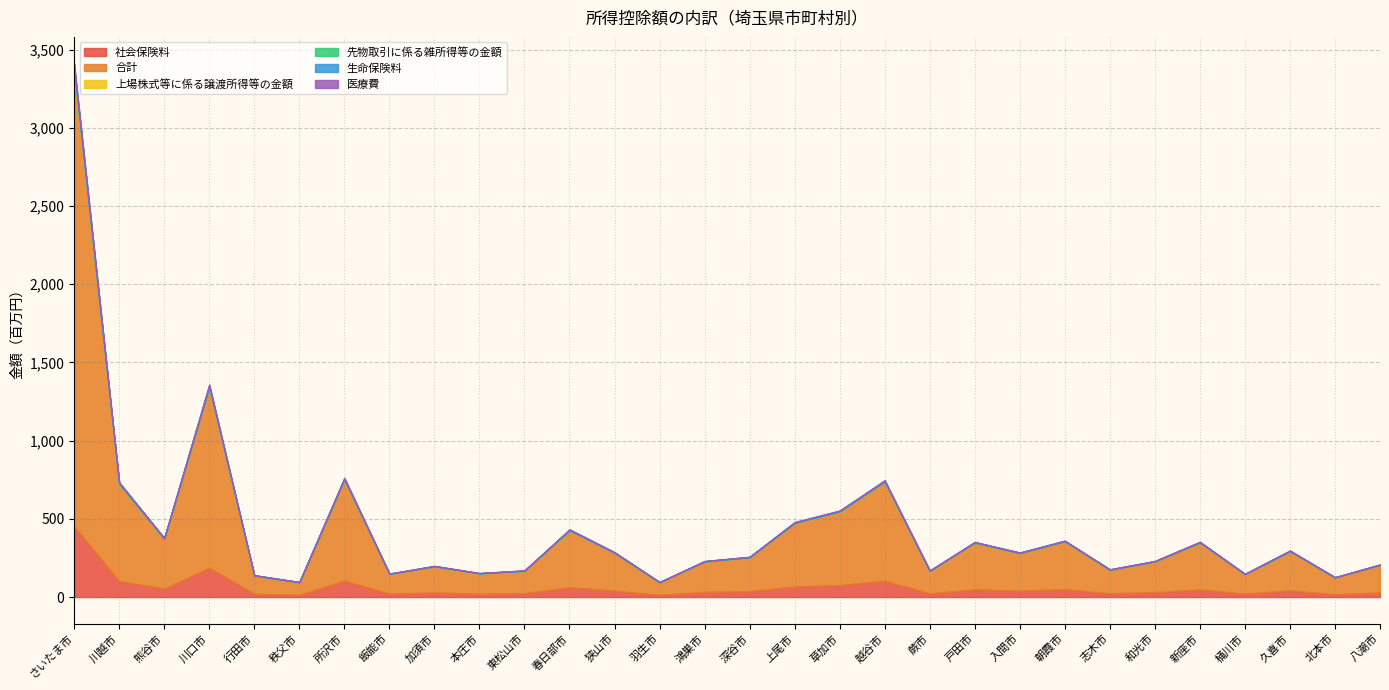

True or false: 上場株式等に係る譲渡所得等の金額 and 合計 cross at least once.

False